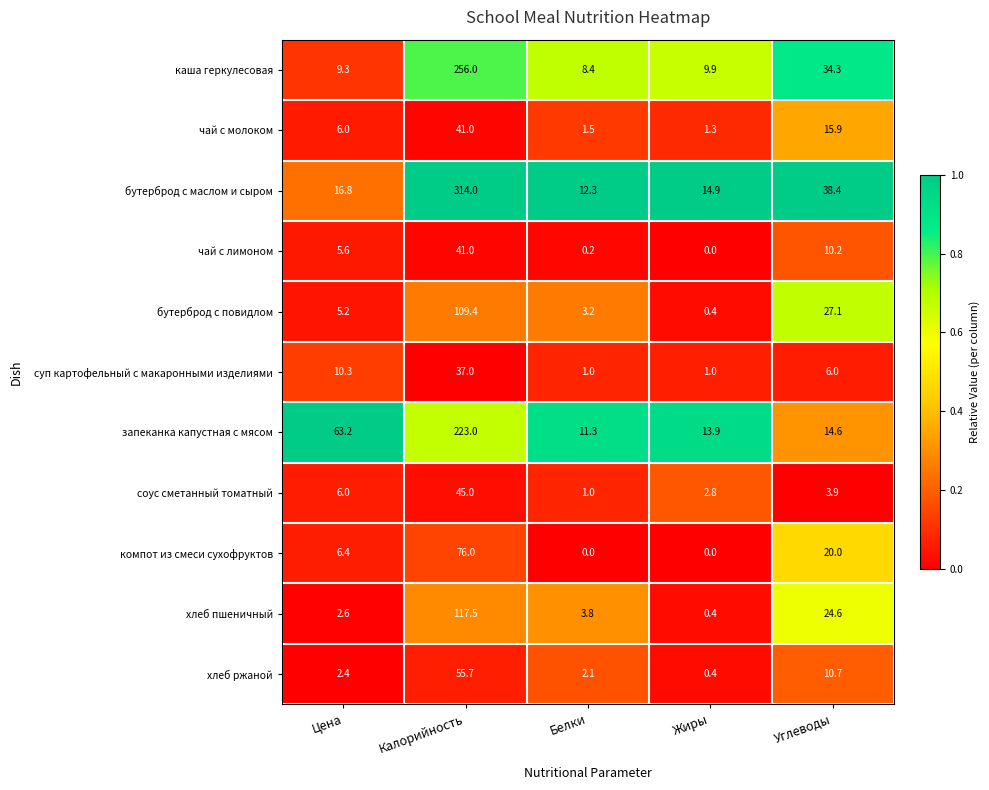

List the labels in order of чай с молоком value, smallest first.

Жиры, Белки, Цена, Углеводы, Калорийность